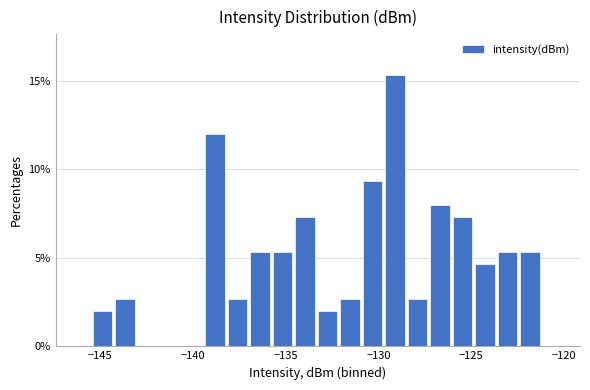

Read against the x-axis, roughly where is the centre of the tallest bar?

-129.0